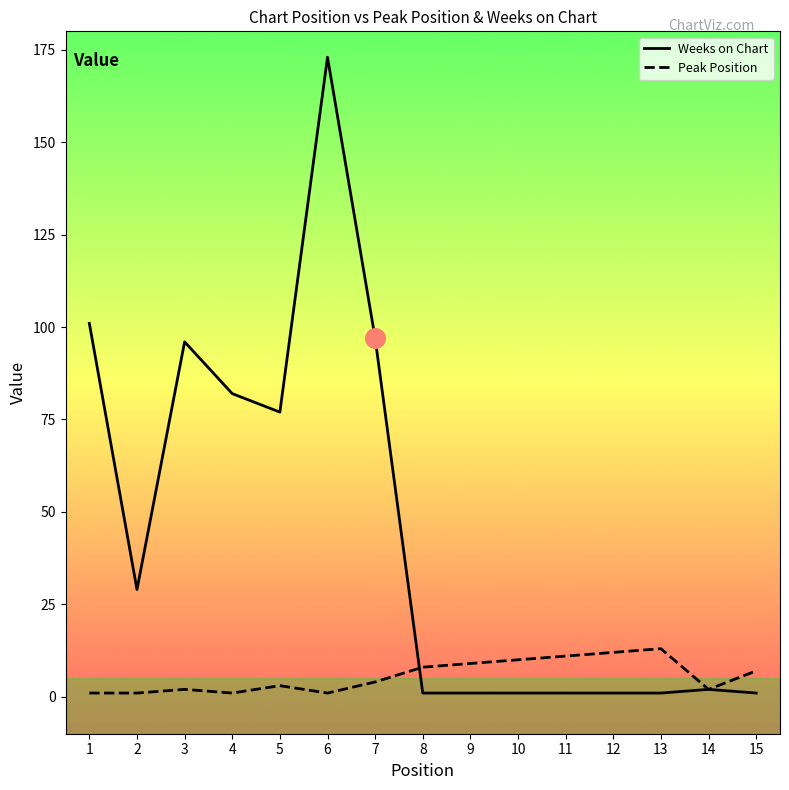

Which series changed the most between 4 and 6?

Weeks on Chart